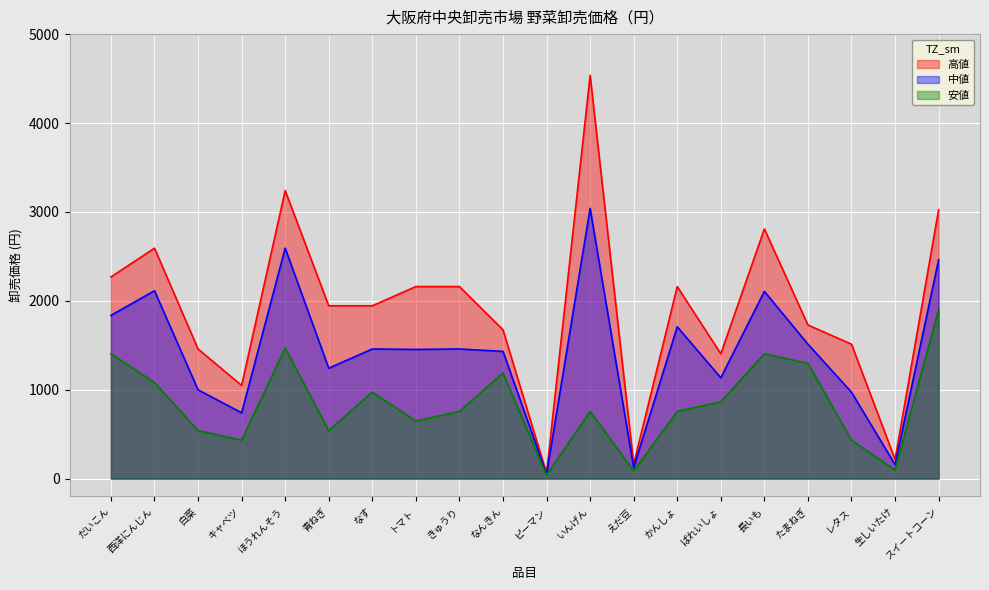

In 高値, how many points are lower than both neighbors (excluding endpoints)?

5